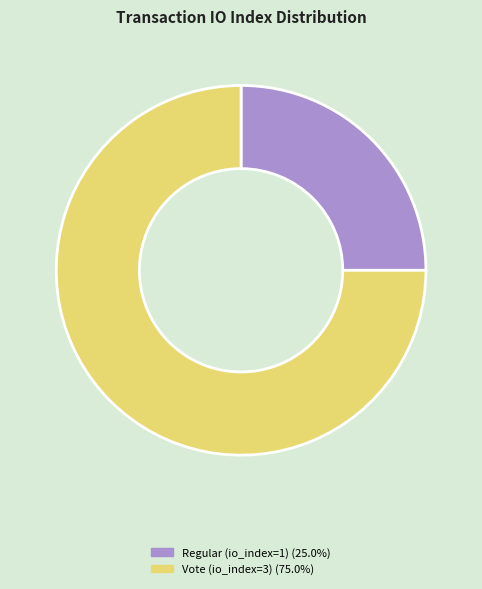

Combined, do Regular (io_index=1) (25.0%) and Vote (io_index=3) (75.0%) account for over 50%?

Yes